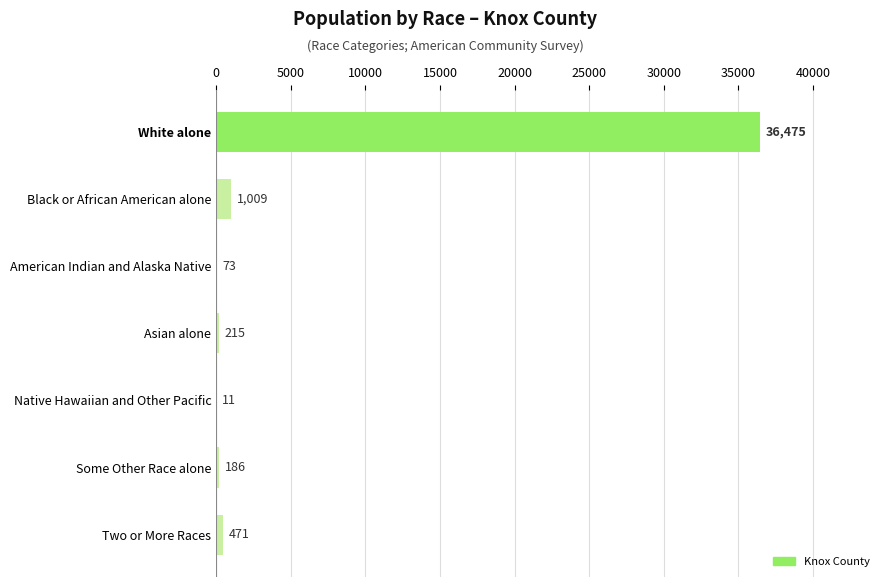

Between Some Other Race alone and Black or African American alone, which is larger?

Black or African American alone